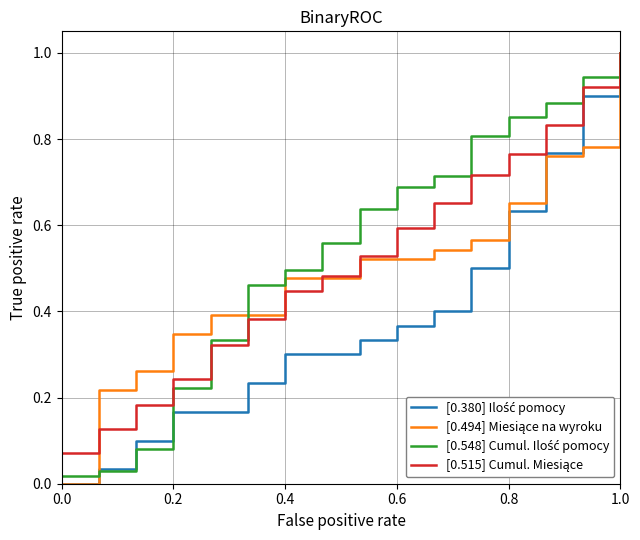

What is the greatest value displayed?

1.0